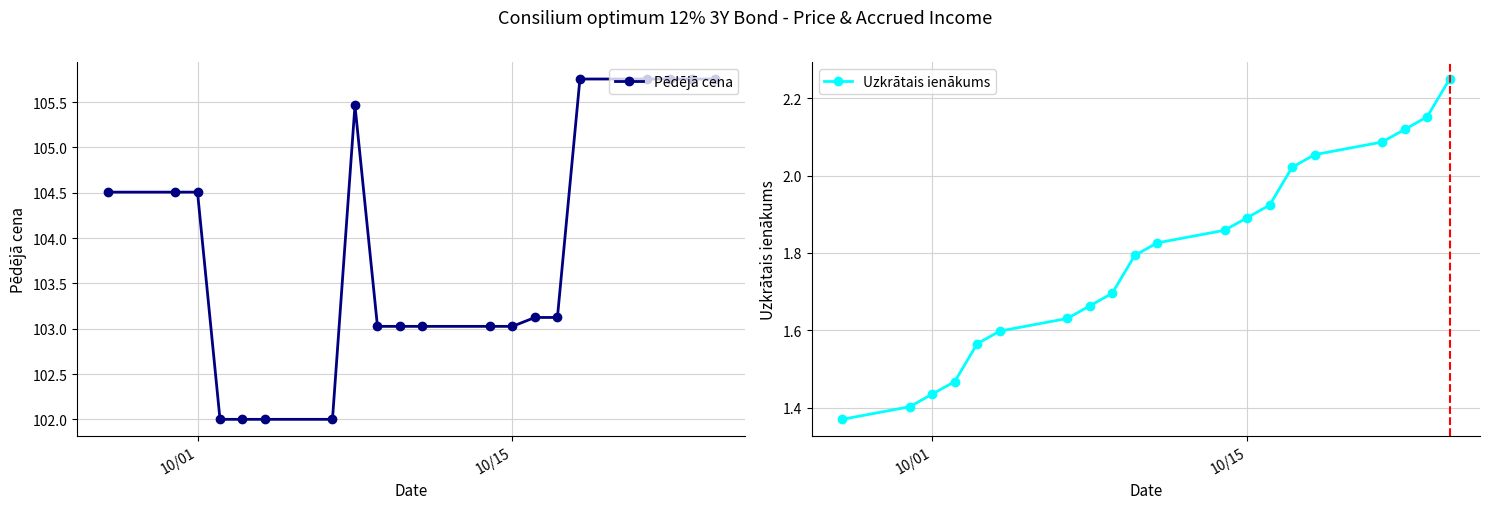

What are all the series names shown in the legend?

Pēdējā cena, Uzkrātais ienākums